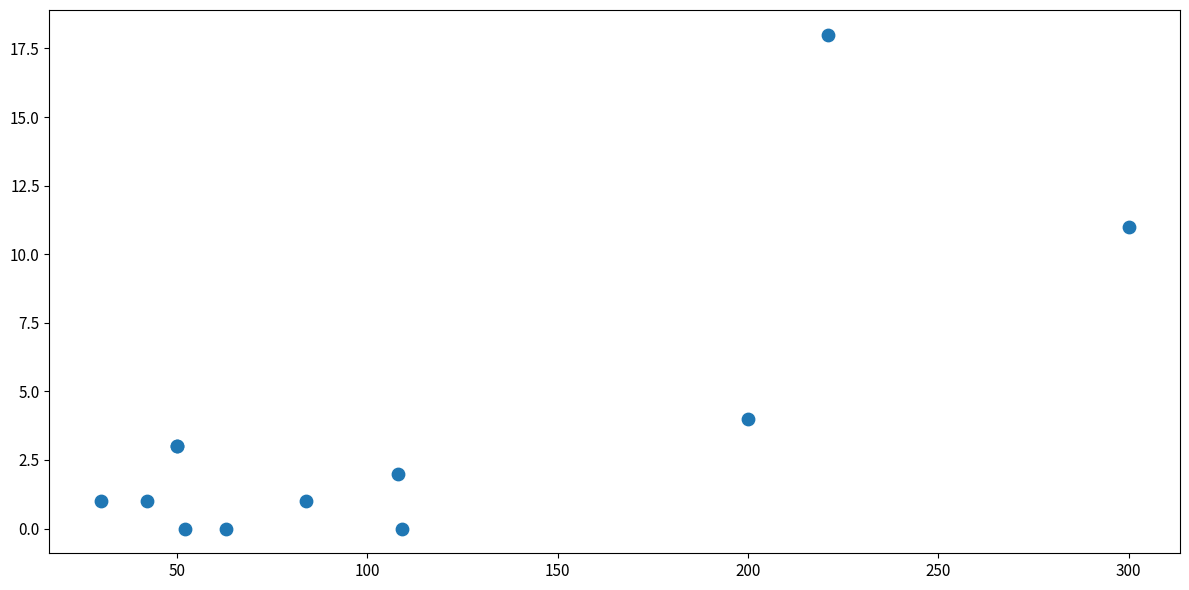

What Y value in the scatter plot is closest to 9?

11